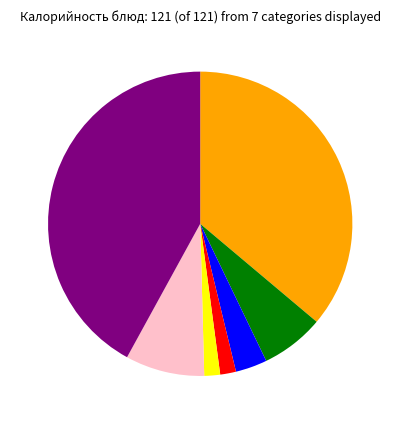

Does any single category account for the majority?

No